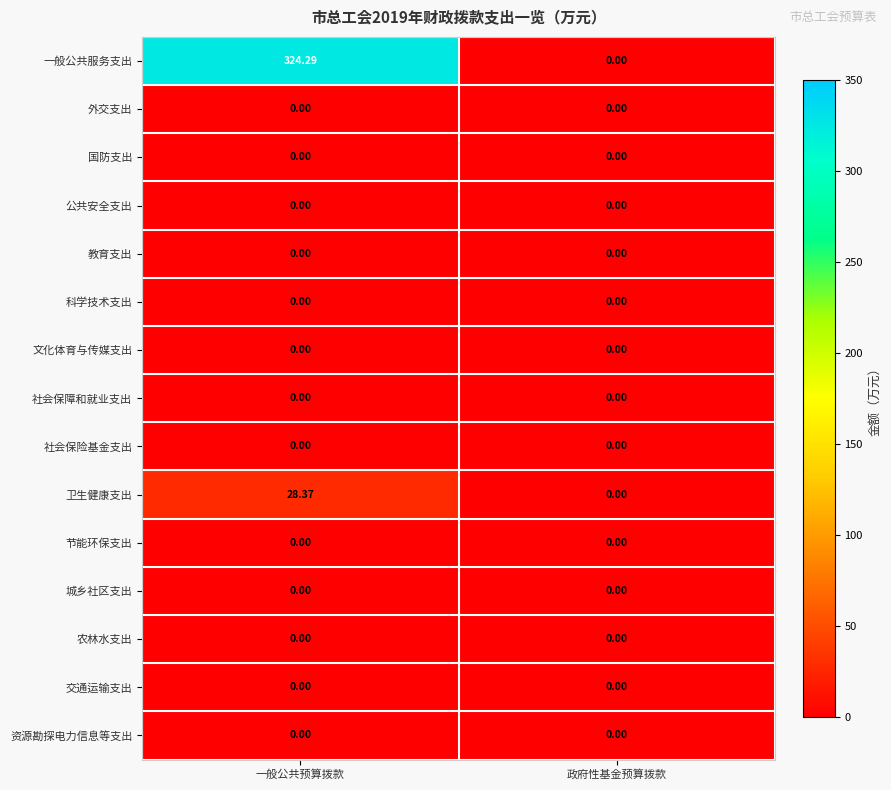

Between 一般公共预算拨款 and 政府性基金预算拨款, which series saw the biggest shift?

一般公共服务支出